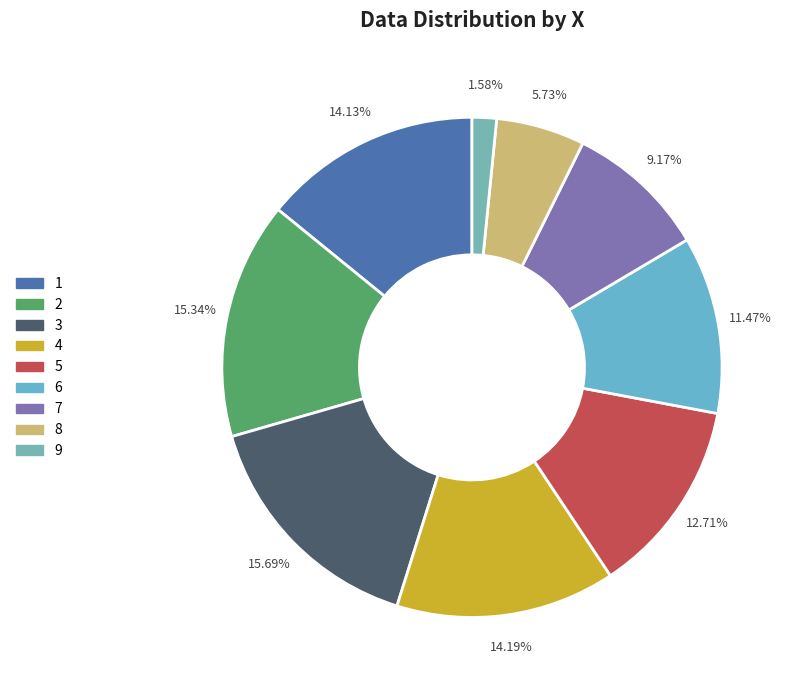

Is it true that 6 is 18% of the pie?

False